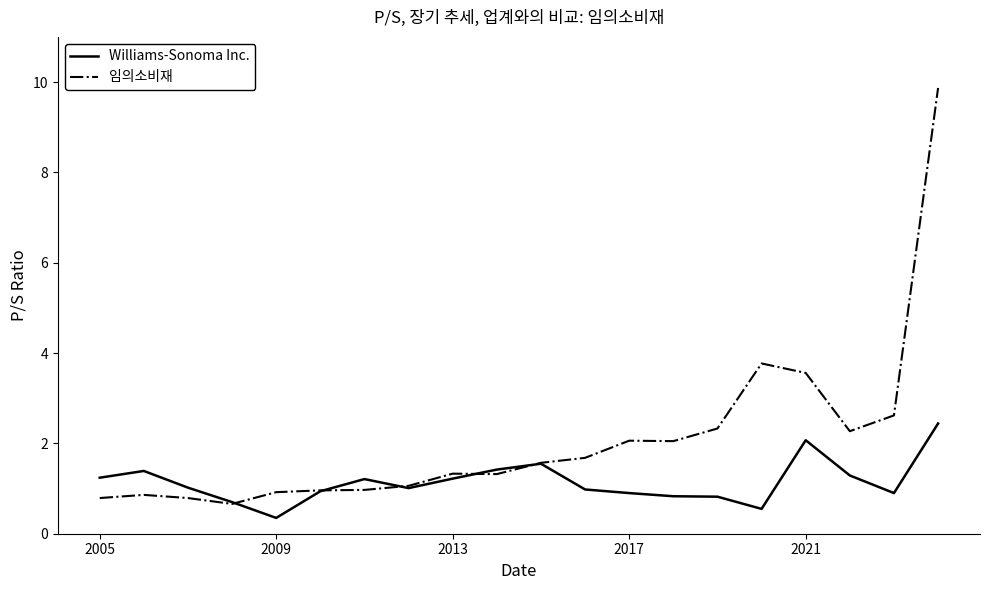

Which series has the widest spread of values?

임의소비재